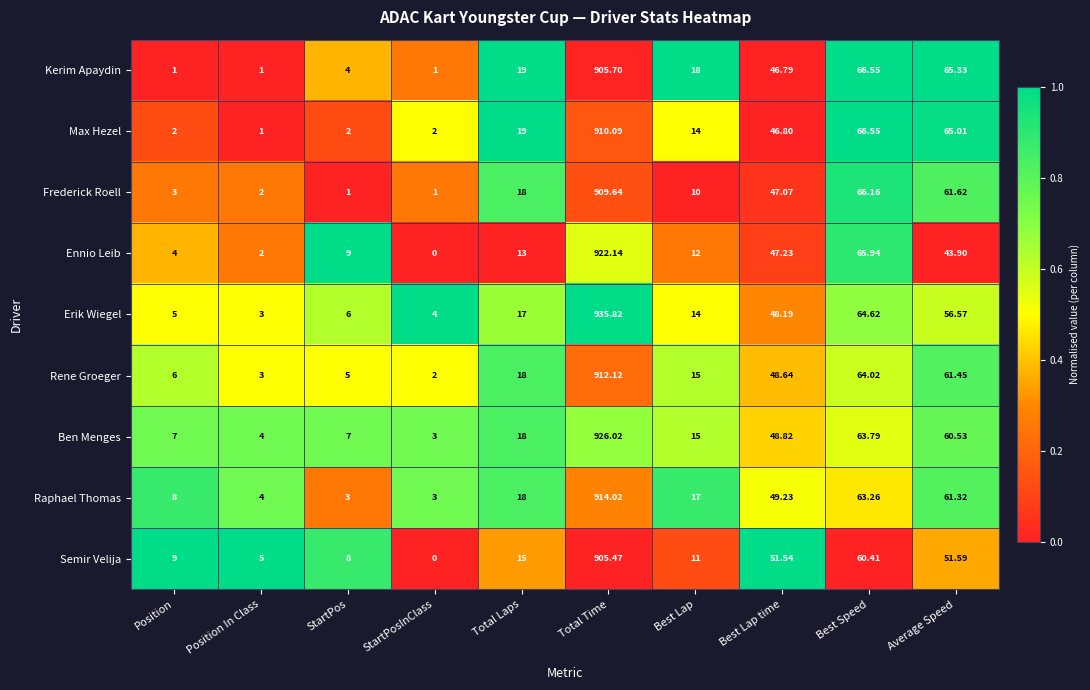

Where is Rene Groeger nearest to the value 457?

Best Speed